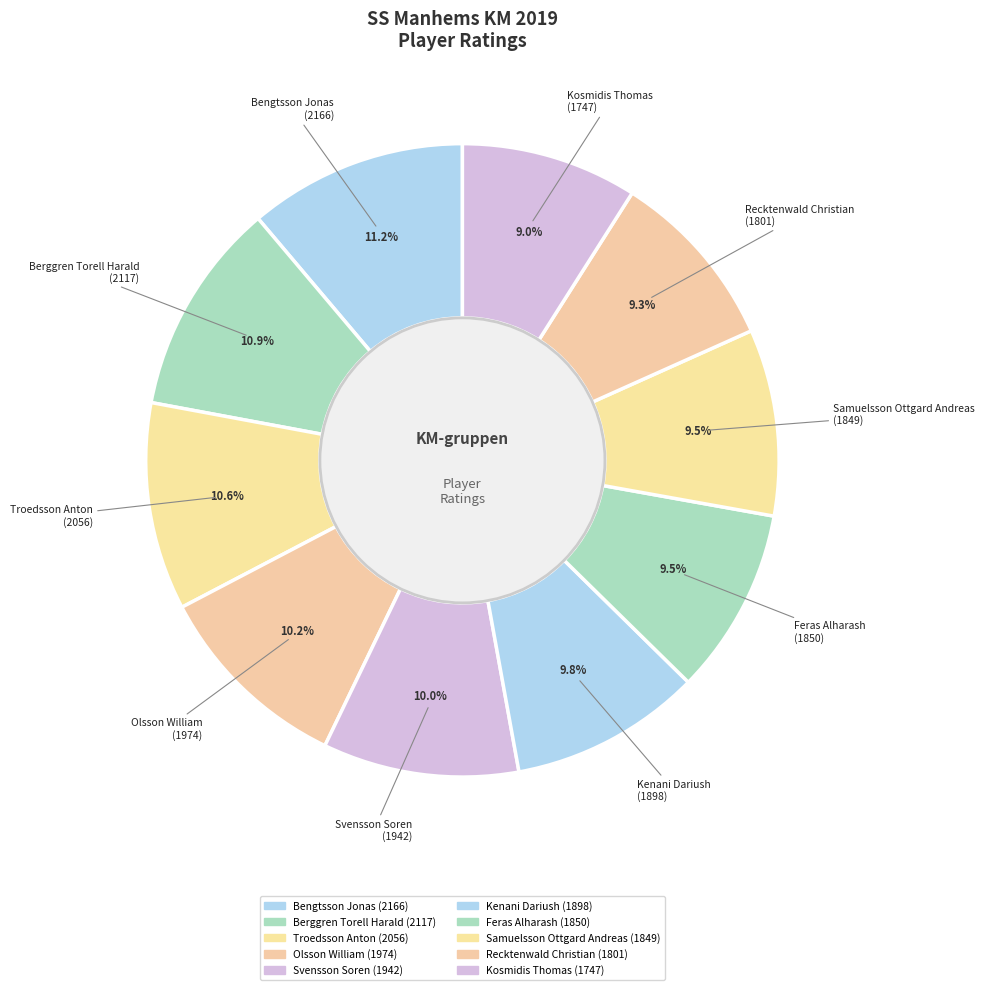

Does any single category account for the majority?

No